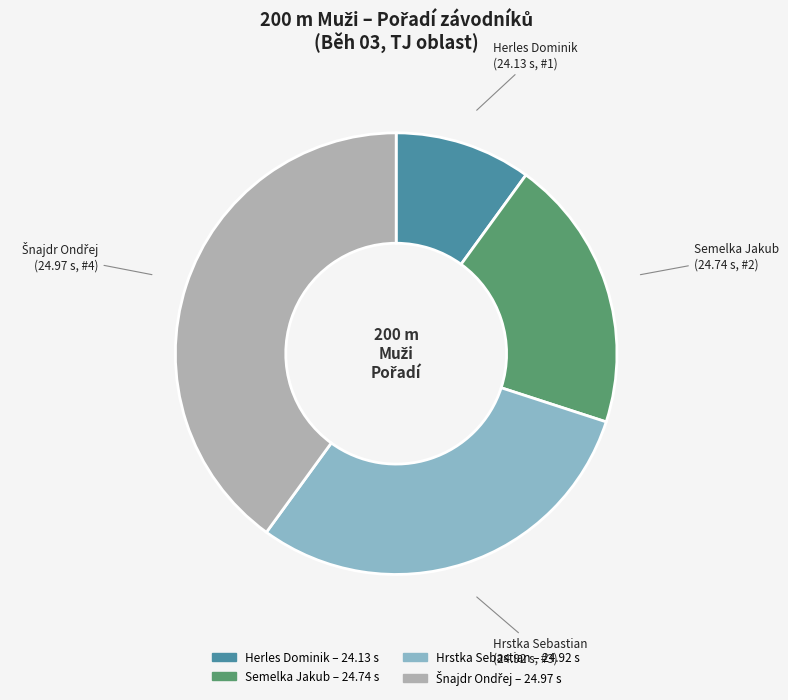

Is there a majority slice in this chart?

No